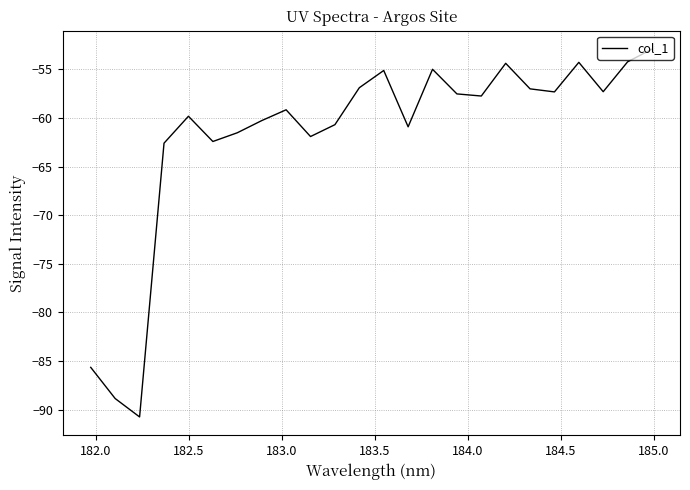

What is the smallest value displayed?

-90.7